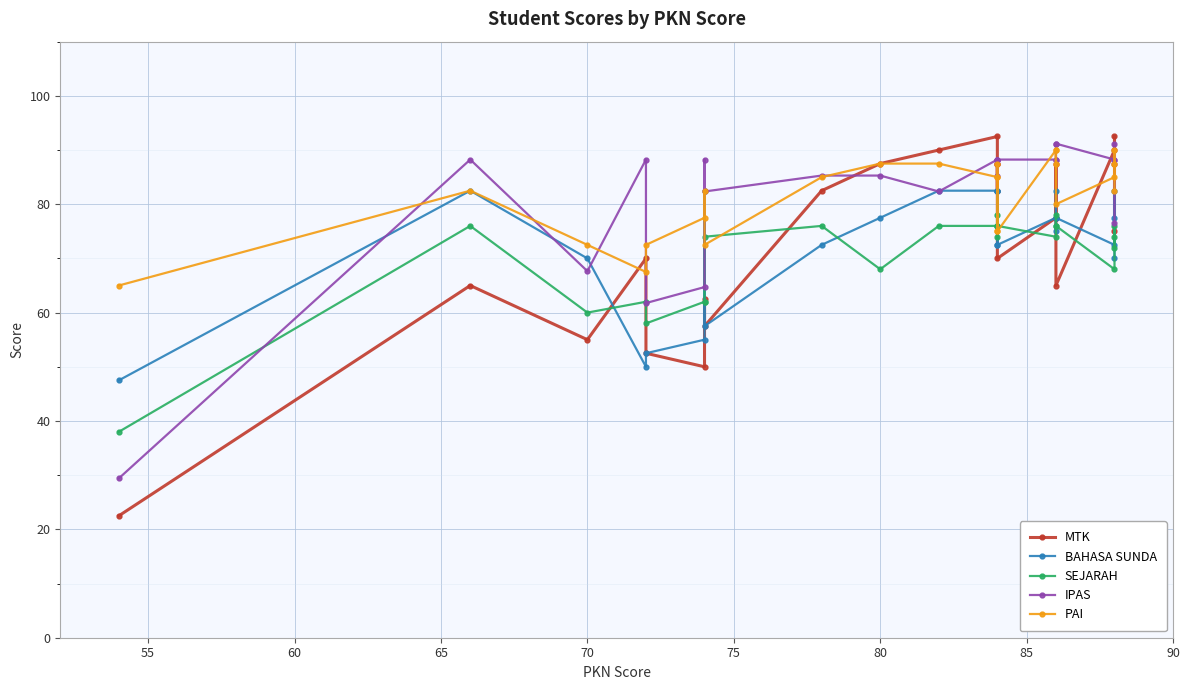

What is the maximum value for BAHASA SUNDA?

82.5